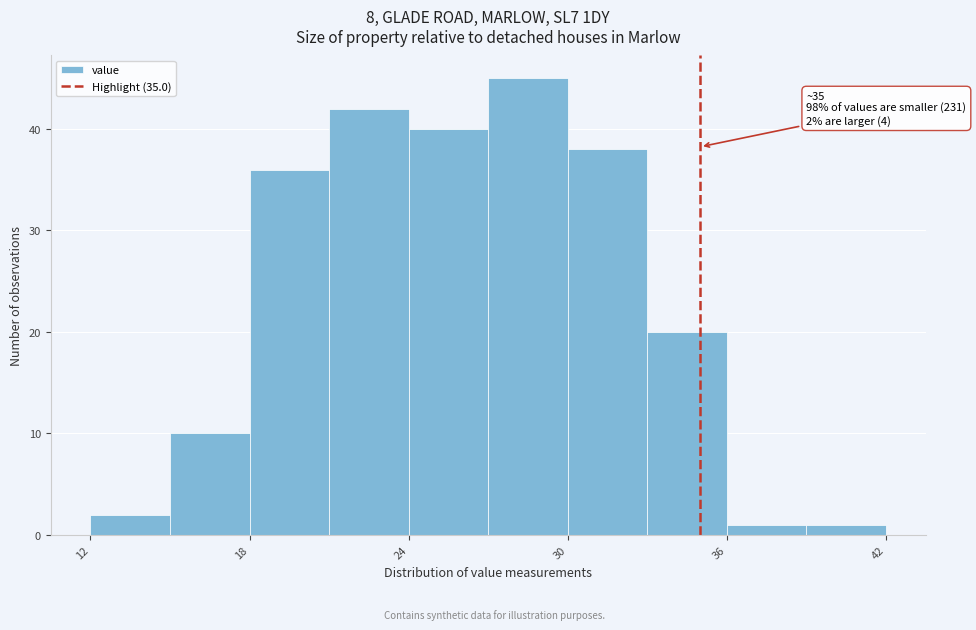

Around what value on the x-axis is the tallest bar? Give the approximate position of its centre, as read against the axis.

29